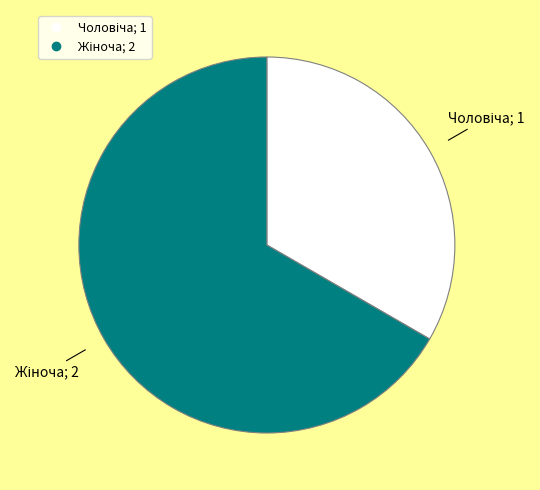

Is there a majority slice in this chart?

Yes